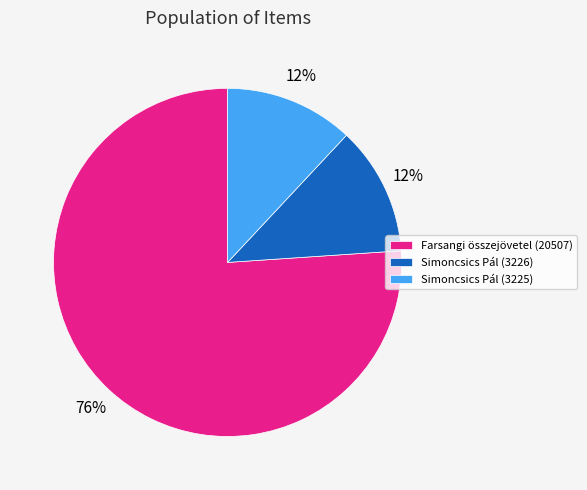

How many slices are in this pie chart?

3